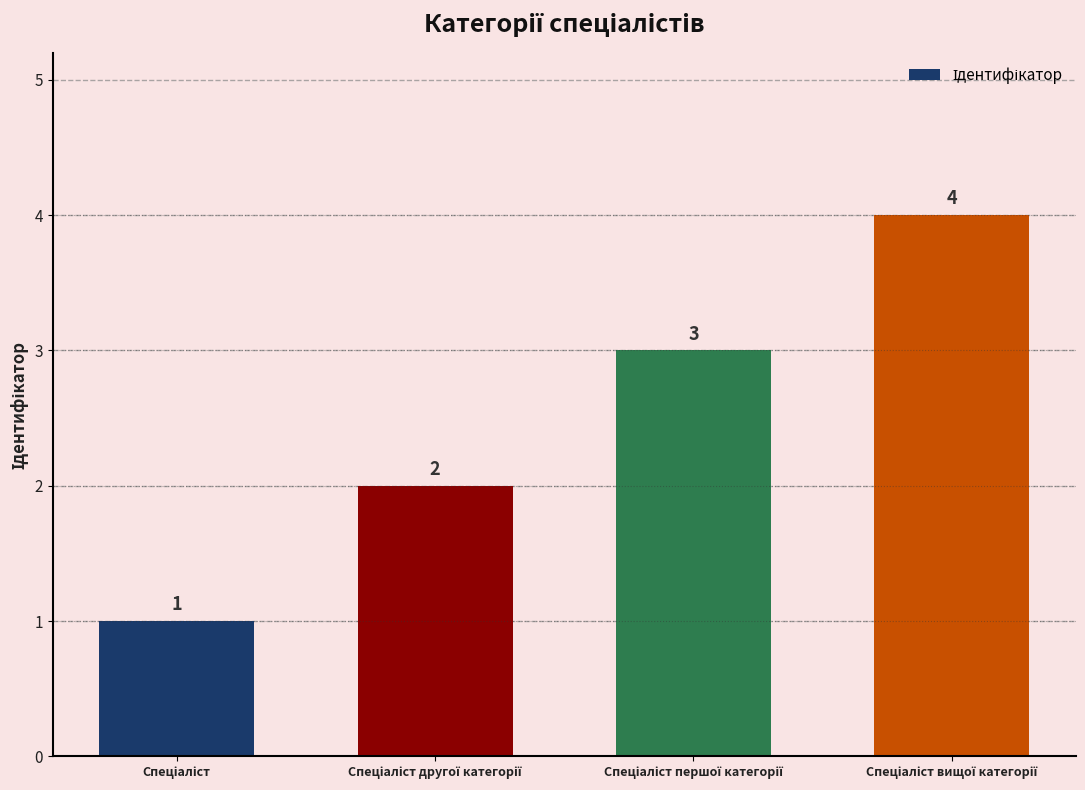

How many values are between 2 and 4?

3